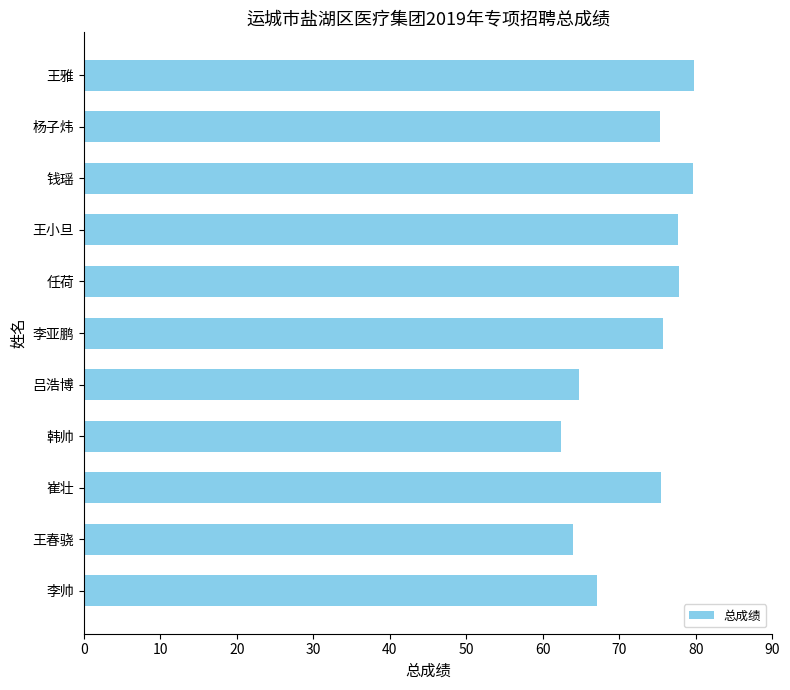

Count the number of data series in this chart.

1